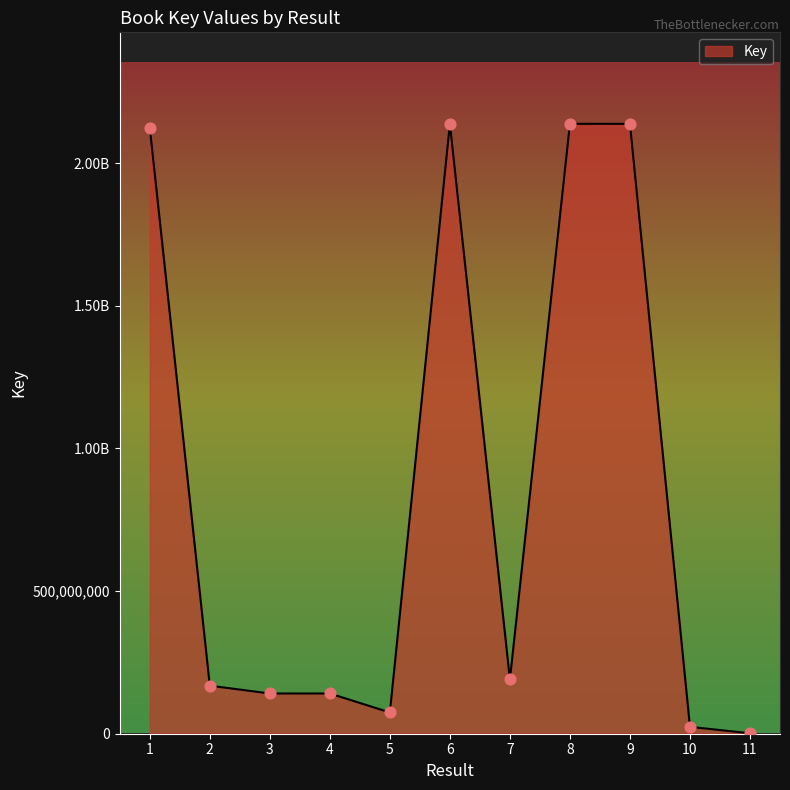

Is this an area chart (filled region under the line)?

Yes